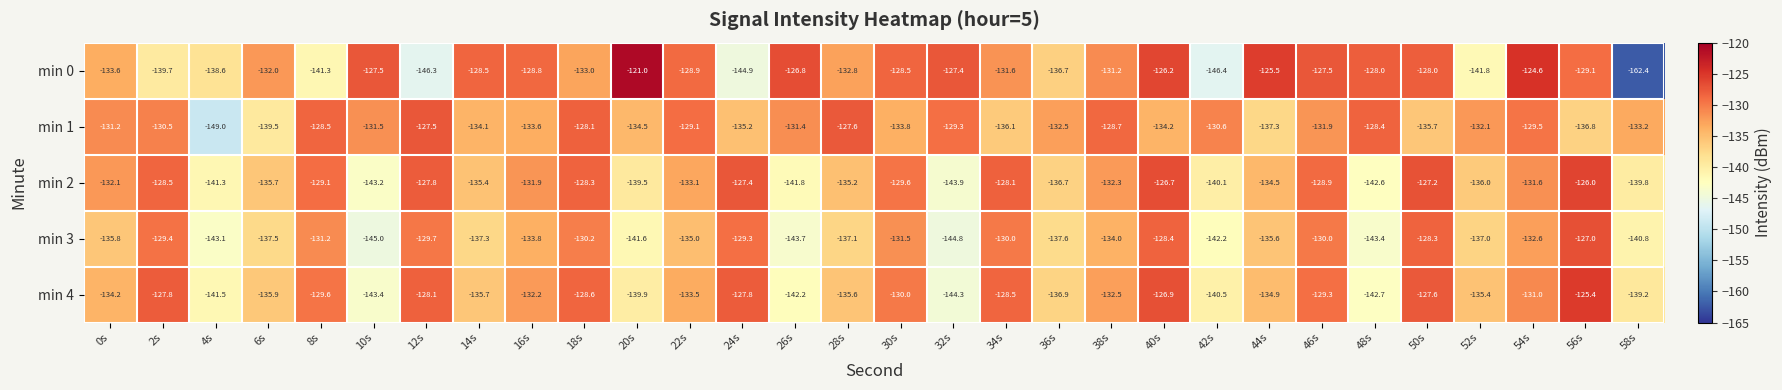

Rank the series by their maximum value, from highest to lowest.

min 0, min 4, min 2, min 3, min 1